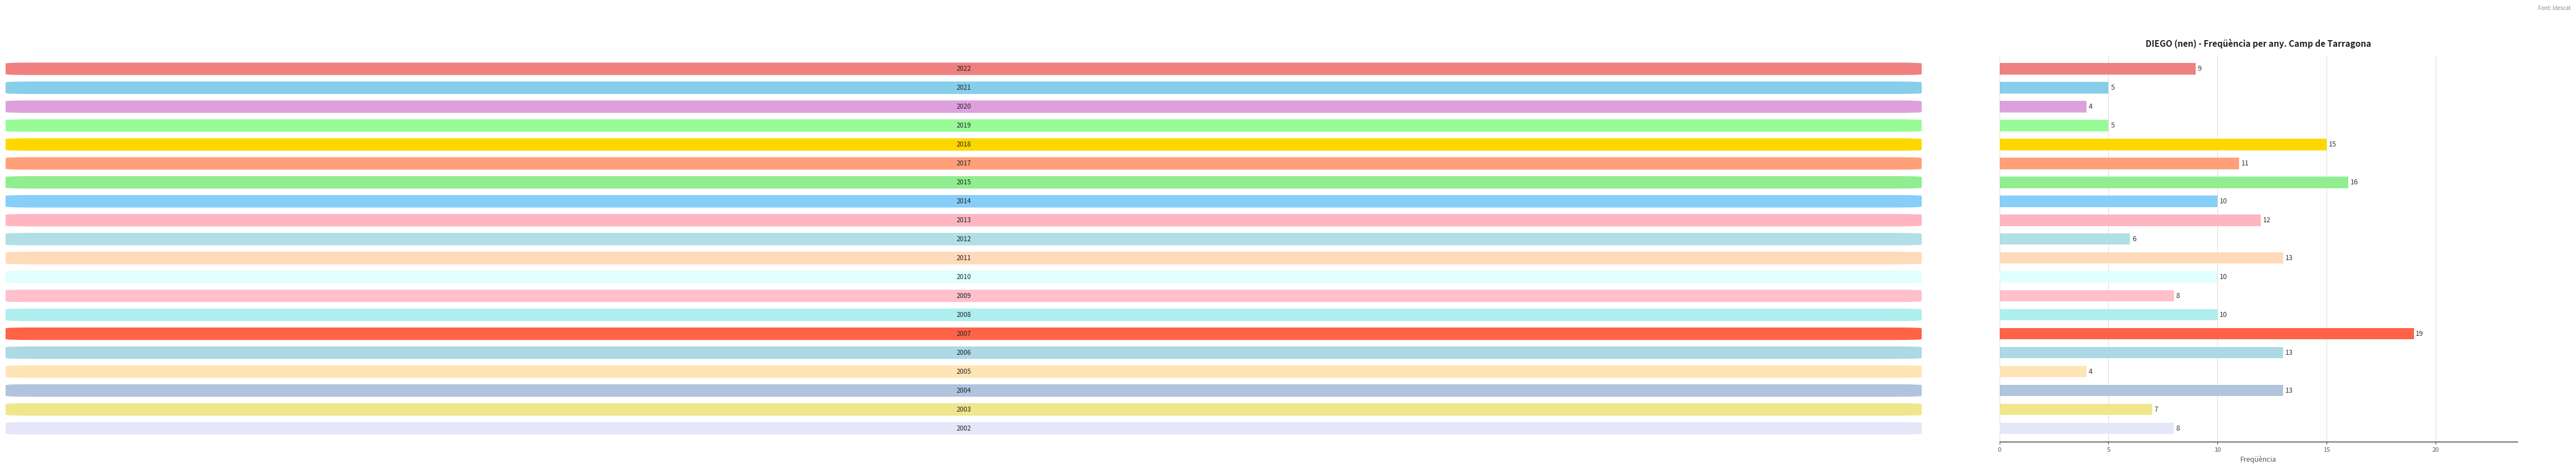

Count the number of data series in this chart.

1